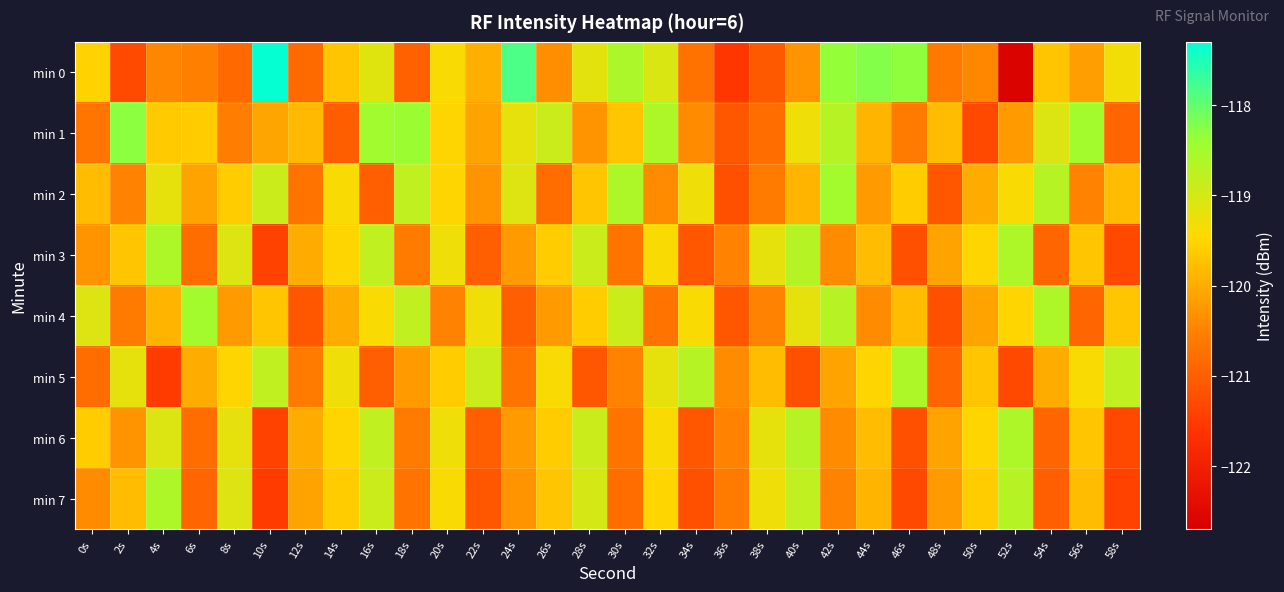

What is the greatest value displayed?

-117.3